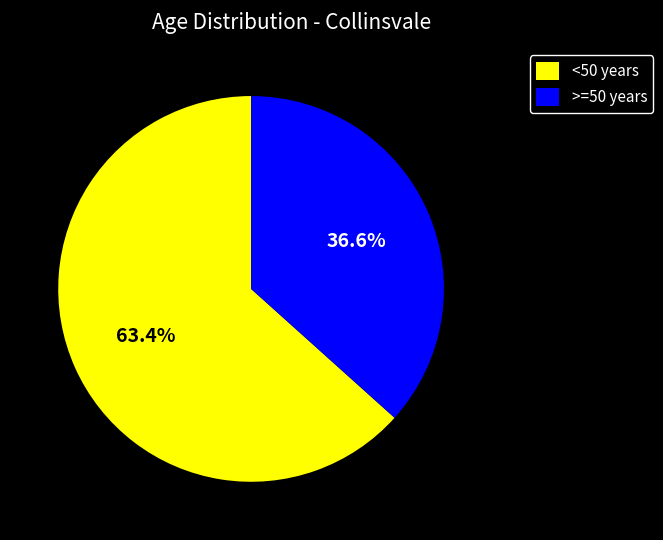

Which category accounts for the majority?

<50 years